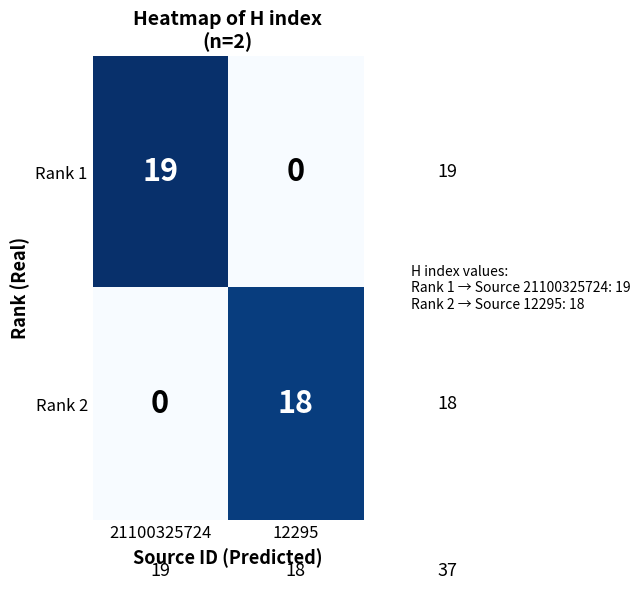

The Rank 1 series shows 19 at 21100325724. True or false?

True